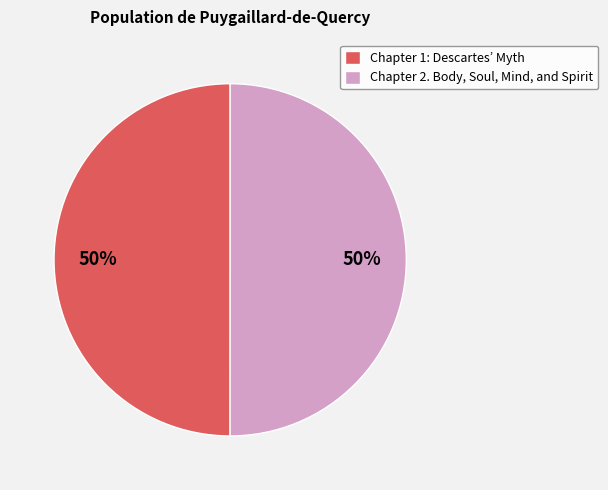

The Chapter 2. Body, Soul, Mind, and Spirit slice represents 62% of the pie. True or false?

False